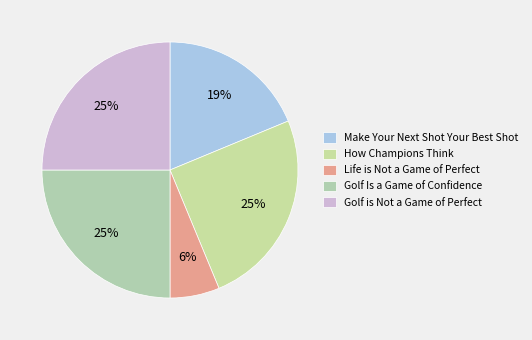

The Life is Not a Game of Perfect slice represents 6% of the pie. True or false?

True